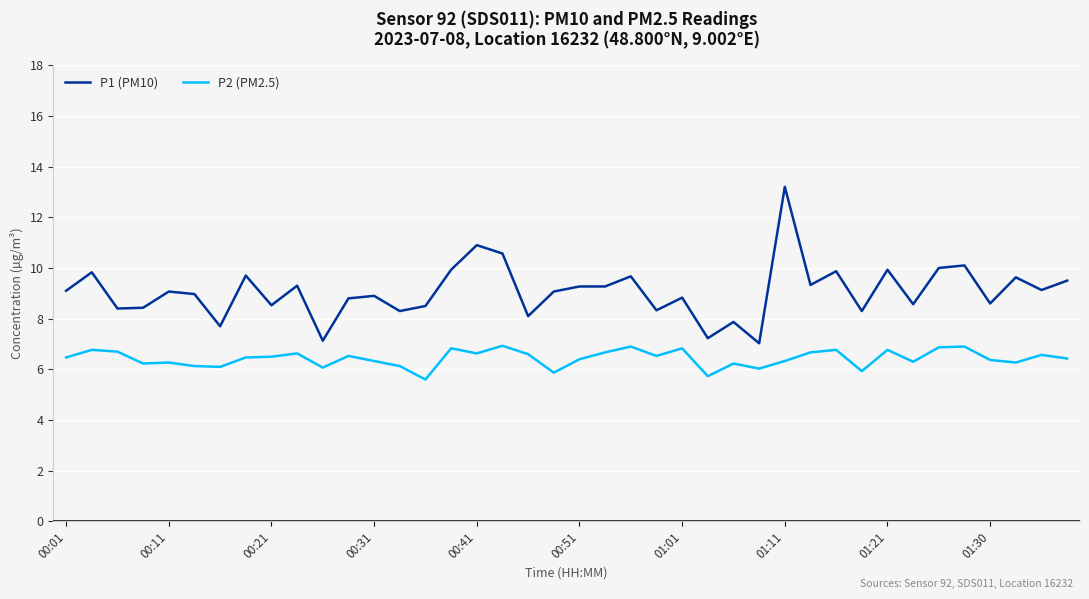

What is the difference between the maximum and minimum values in the P1 (PM10) series?

6.2